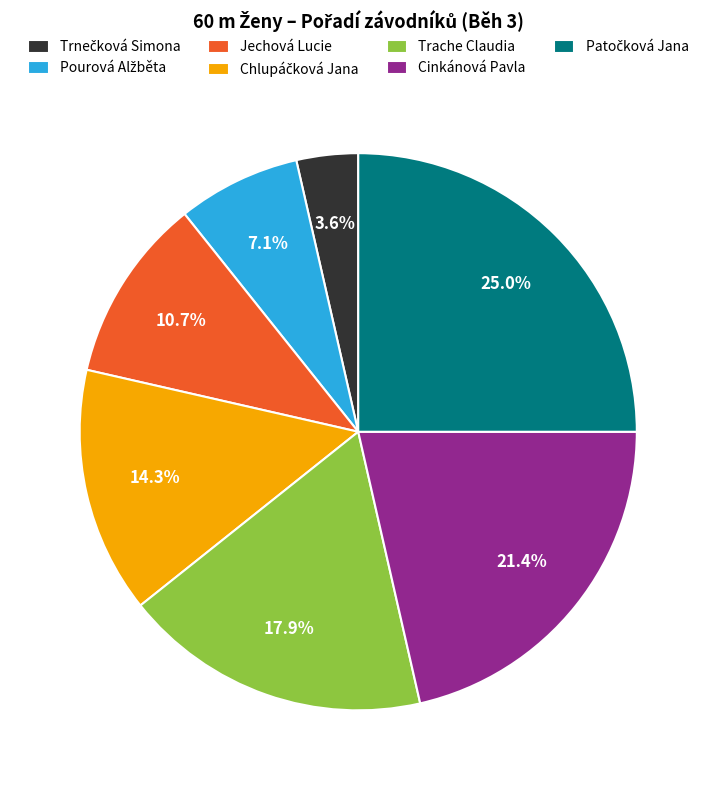

How many slices are in this pie chart?

7